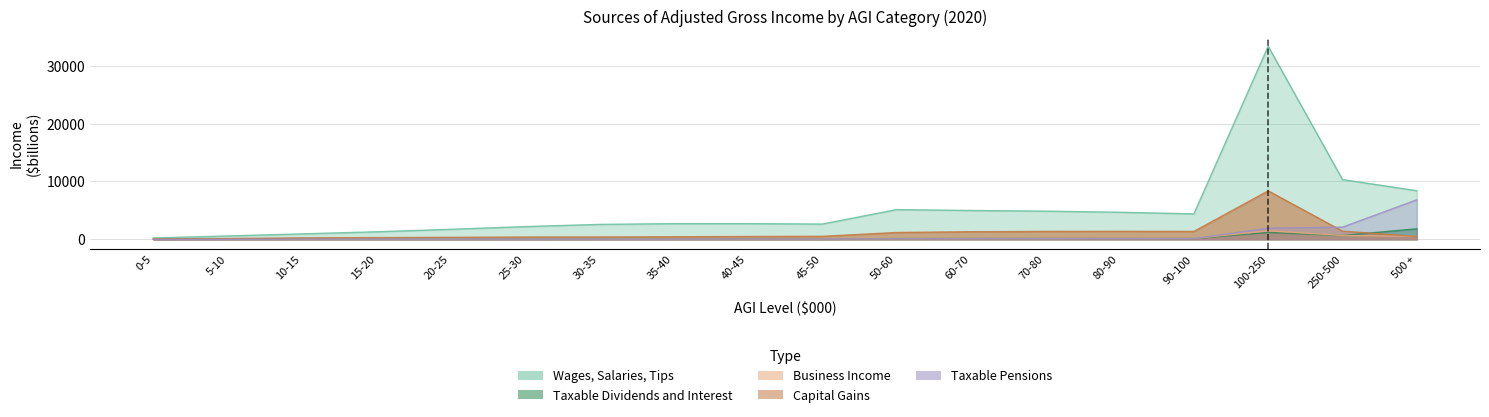

Between which two adjacent categories do Capital Gains and Business Income first intersect?

250-500 and 500 +